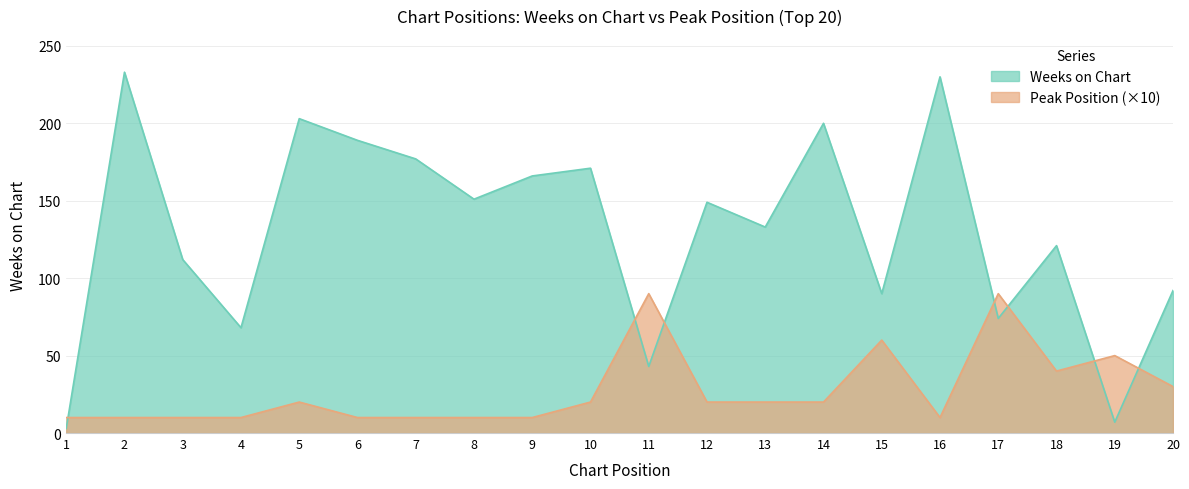

Between 12 and 17, which is larger?

12